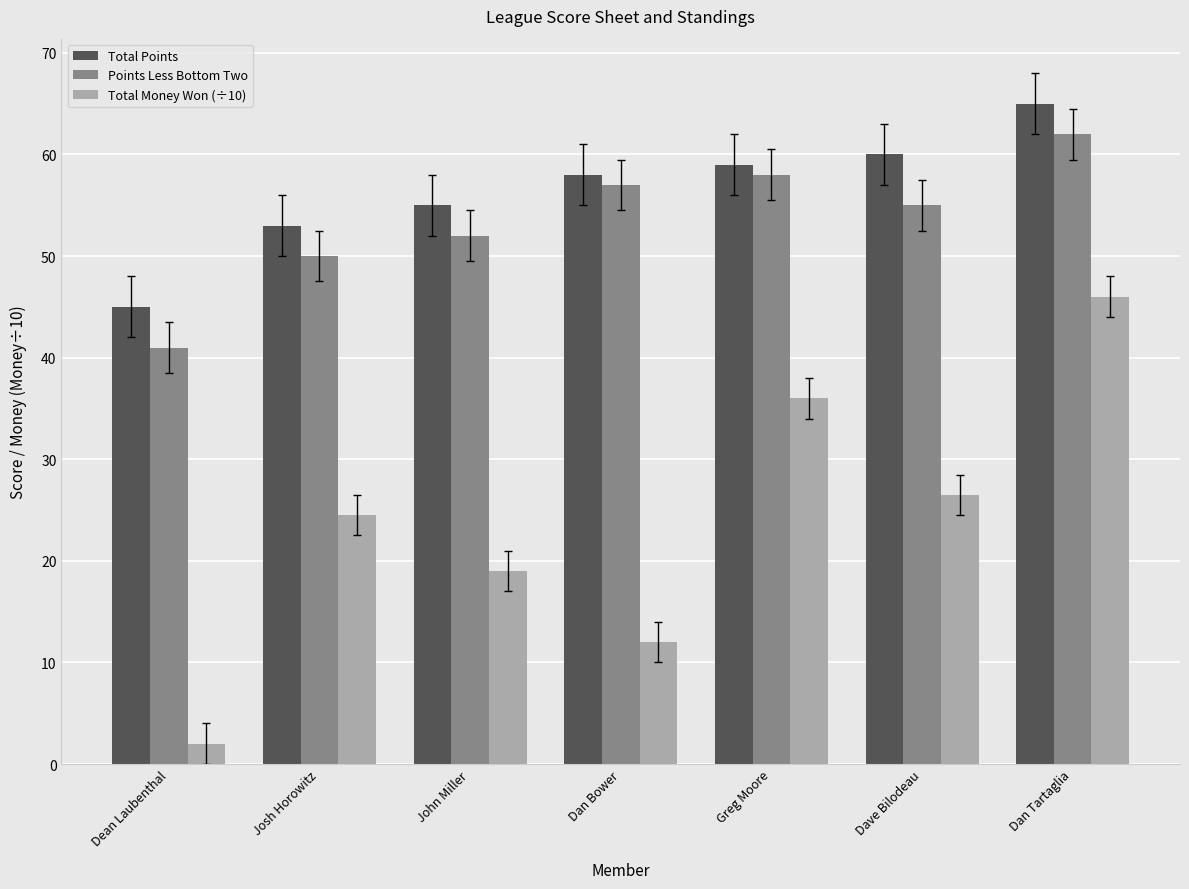

How many data points in Total Points are less than 58?

3